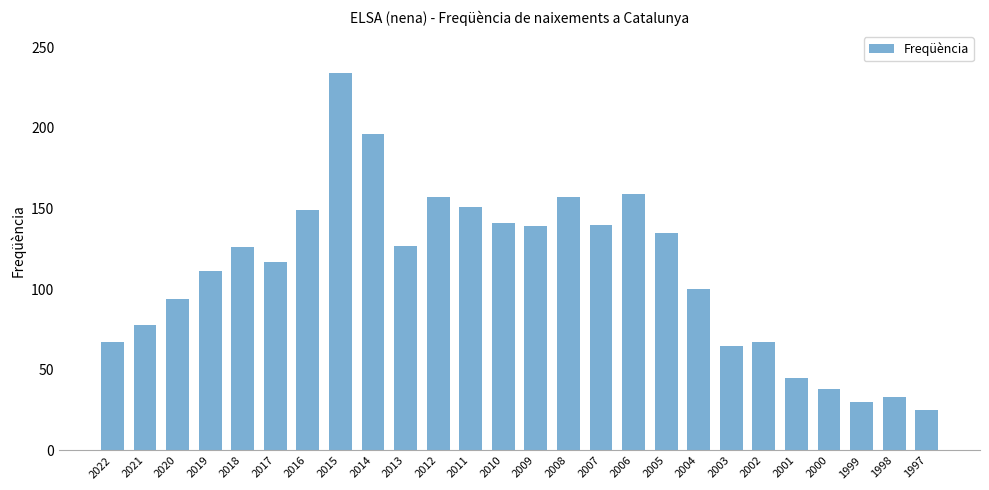

What is the change in value from 2012 to 2002?

-90